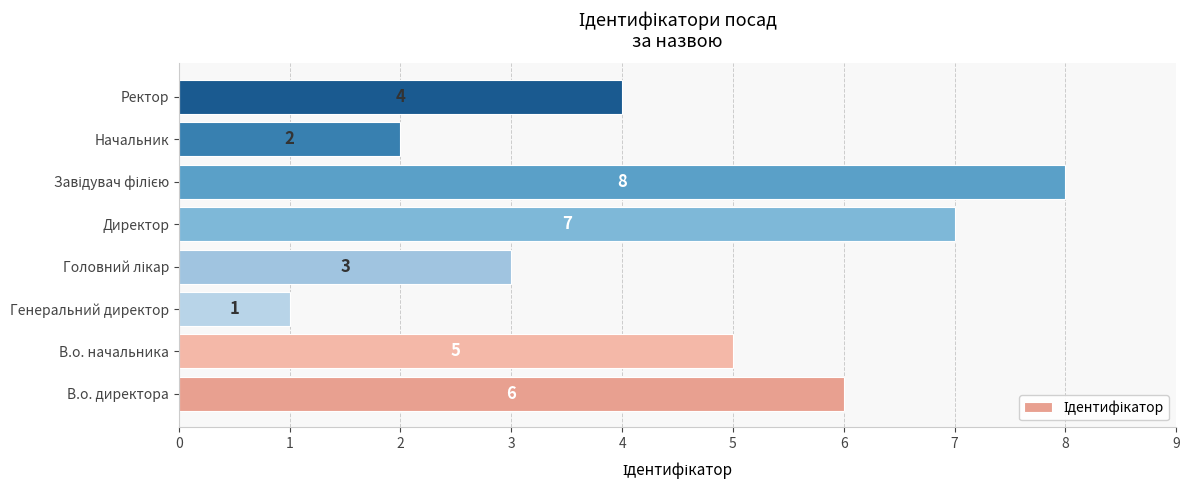

What is the minimum value shown in the chart?

1